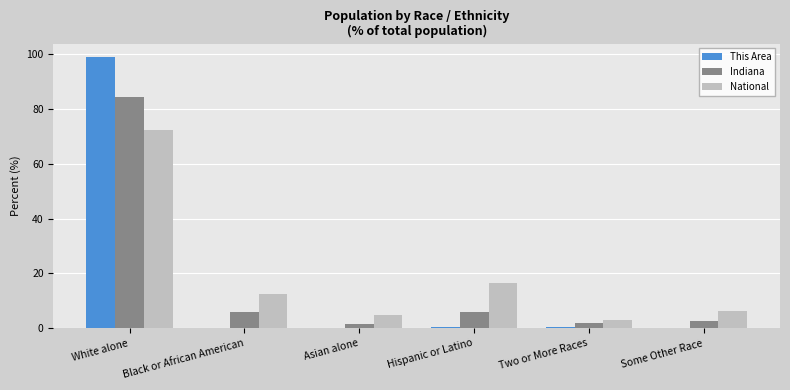

The value of This Area at White alone is 146.3. True or false?

False